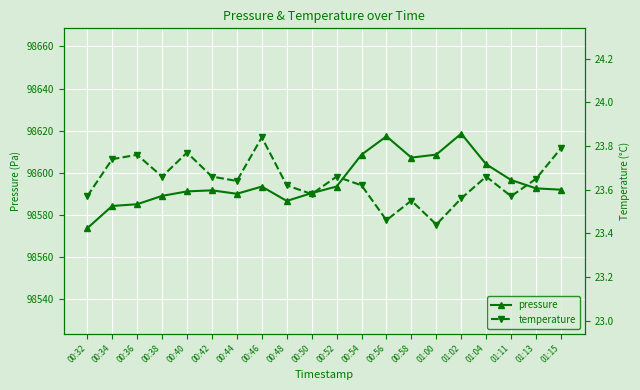

What is the maximum value for temperature?

23.8